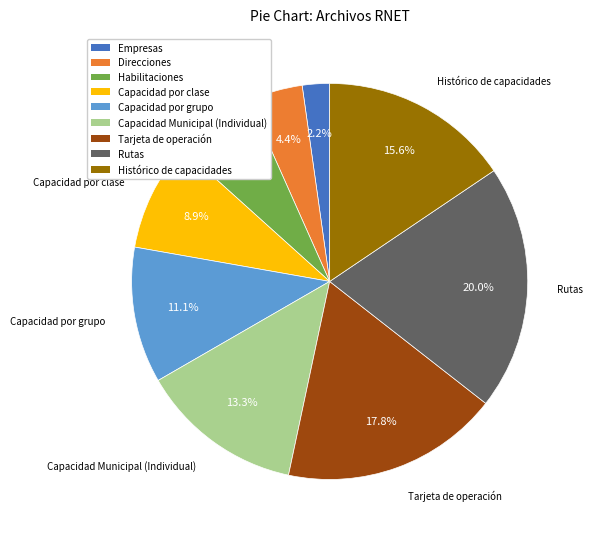

What percentage is the Capacidad por grupo slice, to the nearest percent?

11%